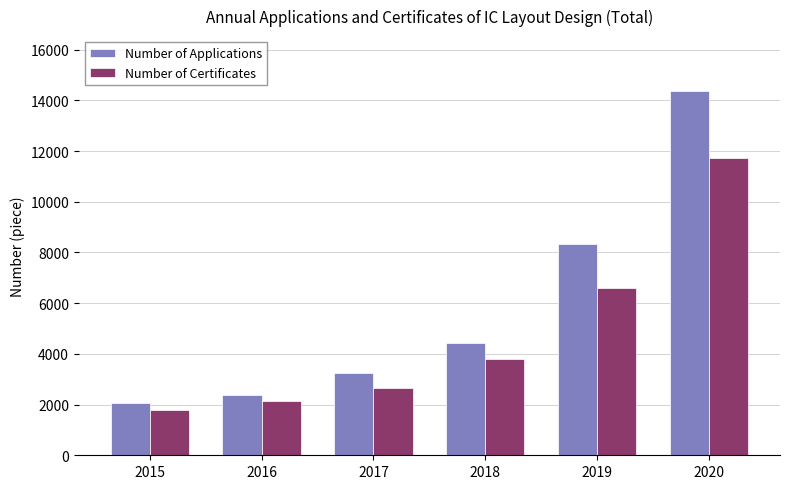

Reading left to right, list all the values displayed in this chart.

Number of Applications: 2058	2360	3228	4431	8319	14375
Number of Certificates: 1800	2154	2670	3815	6614	11727